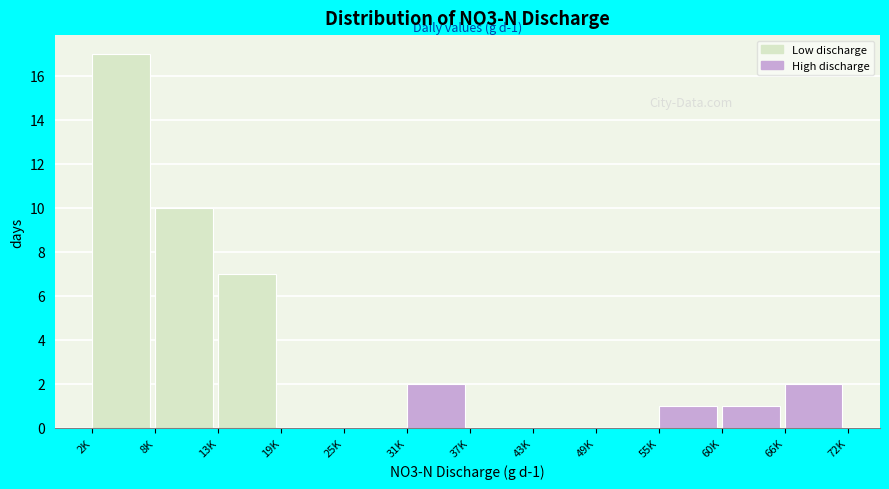

Reading left to right, extract all data points from this chart.

2K=17	8K=10	13K=7	19K=0	25K=0	31K=2	37K=0	43K=0	49K=0	55K=1	60K=1	66K=2